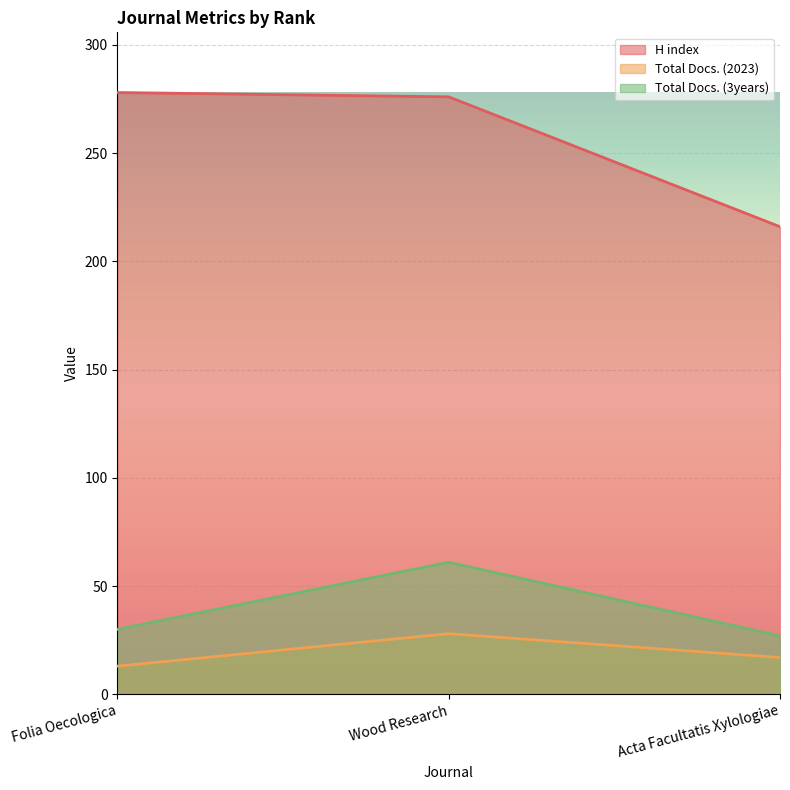

What is the total value across all series at Folia Oecologica?

321